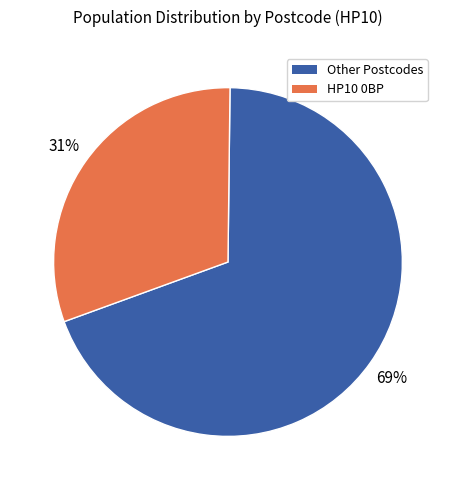

To the nearest percent, what portion does Other Postcodes represent?

69%